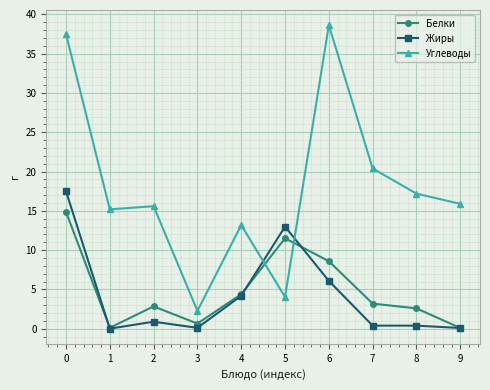

Which series changed the most between 3 and 9?

Углеводы